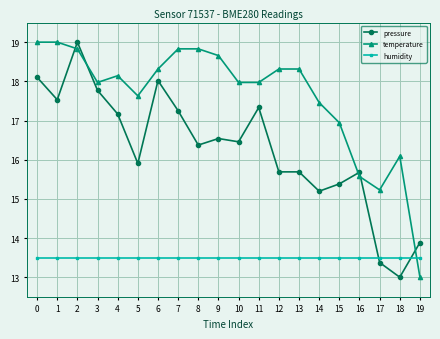

Rank the series by their average value, from lowest to highest.

humidity, pressure, temperature